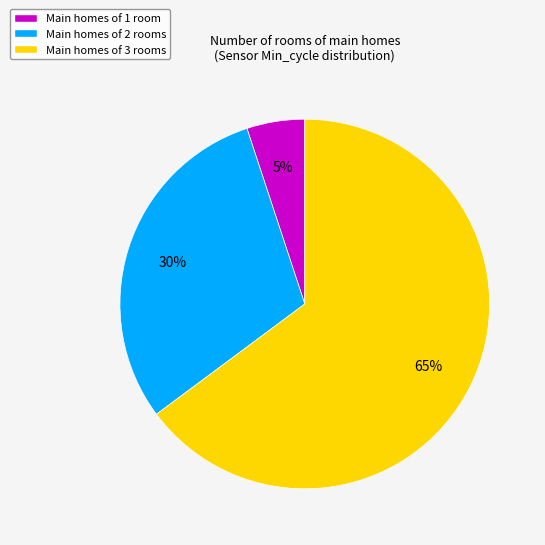

To the nearest percent, what is the average slice percentage?

33%